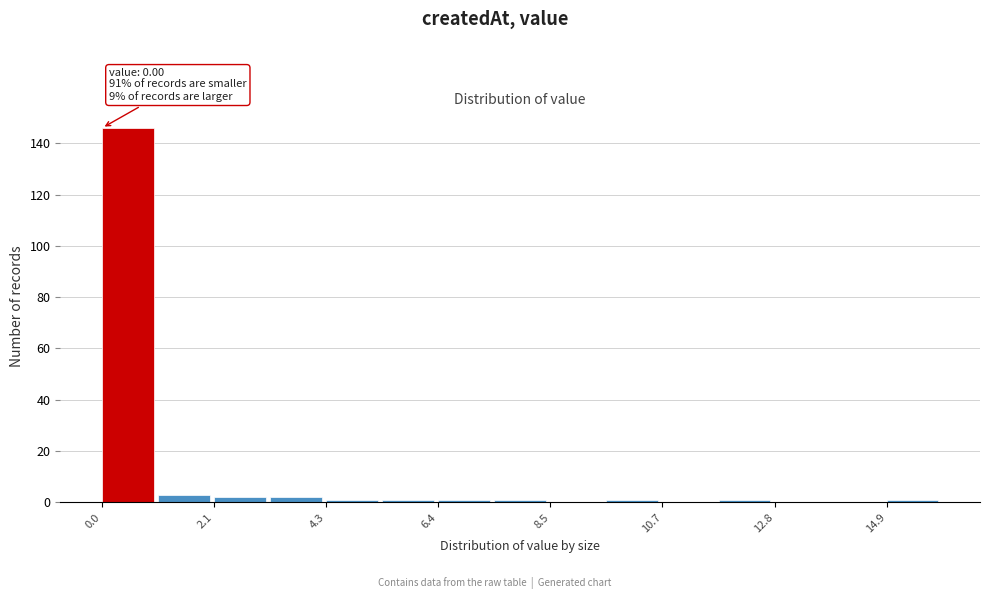

Read against the x-axis, roughly where is the centre of the tallest bar?

0.5